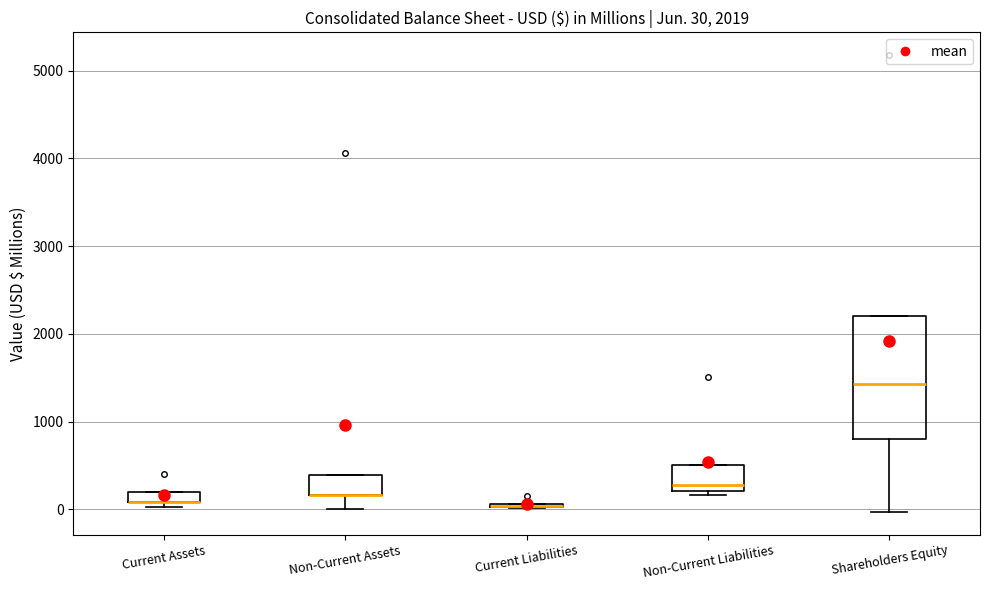

Which box is the tallest, from its lower edge to its upper edge?

Shareholders Equity